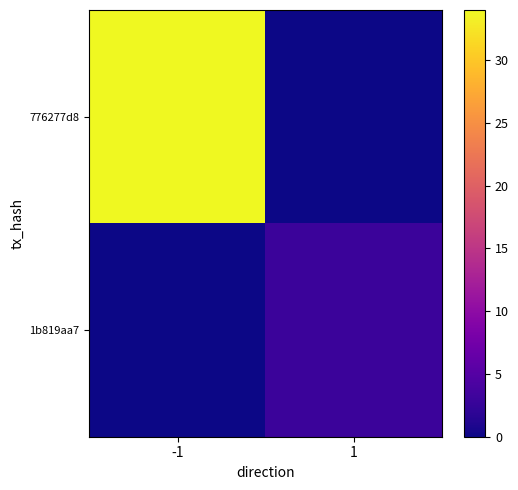

At -1, list the series in order from largest to smallest.

776277d8, 1b819aa7